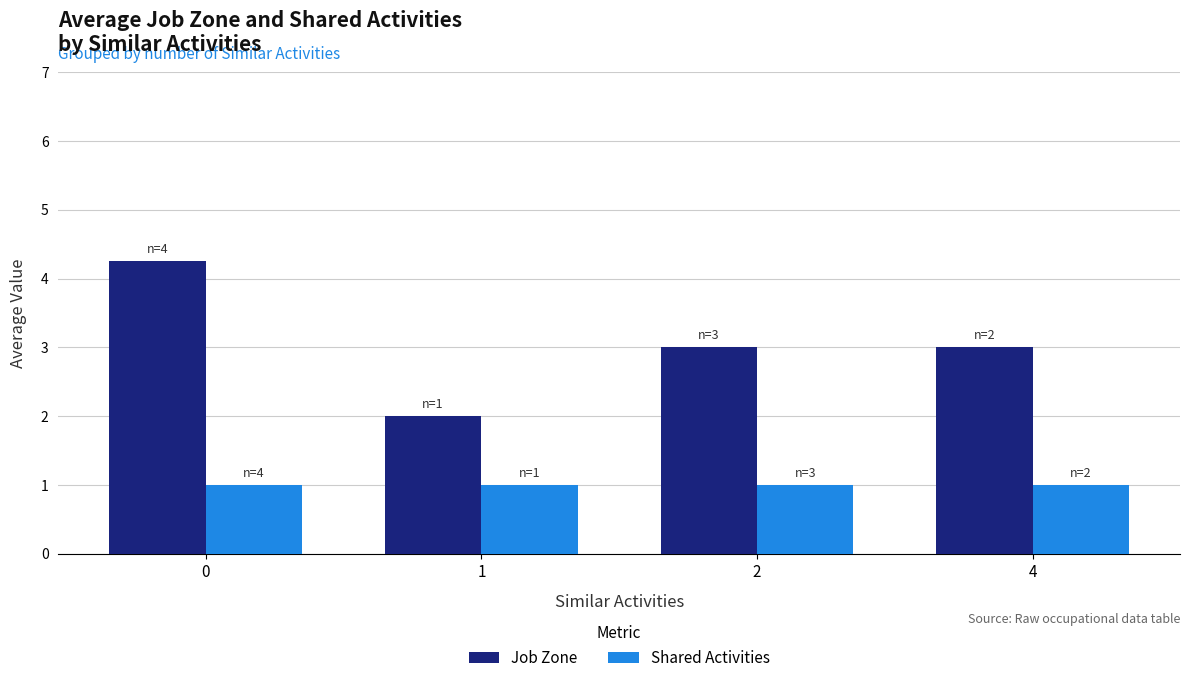

Which series has the largest range (max minus min)?

Job Zone